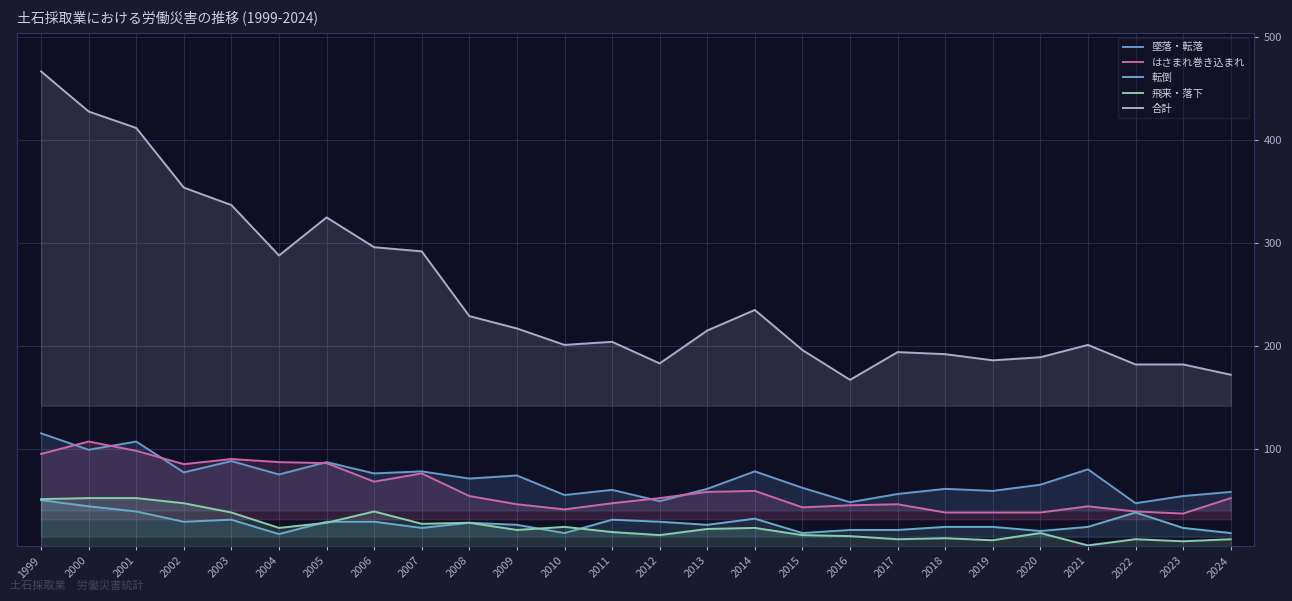

Reading left to right, list all the values displayed in this chart.

墜落・転落: 1999=115	2000=99	2001=107	2002=77	2003=88	2004=75	2005=87	2006=76	2007=78	2008=71	2009=74	2010=55	2011=60	2012=49	2013=61	2014=78	2015=62	2016=48	2017=56	2018=61	2019=59	2020=65	2021=80	2022=47	2023=54	2024=58
はさまれ巻き込まれ: 1999=95	2000=107	2001=98	2002=85	2003=90	2004=87	2005=86	2006=68	2007=76	2008=54	2009=46	2010=41	2011=47	2012=52	2013=58	2014=59	2015=43	2016=45	2017=46	2018=38	2019=38	2020=38	2021=44	2022=39	2023=37	2024=52
転倒: 1999=50	2000=44	2001=39	2002=29	2003=31	2004=17	2005=29	2006=29	2007=23	2008=28	2009=26	2010=18	2011=31	2012=29	2013=26	2014=32	2015=18	2016=21	2017=21	2018=24	2019=24	2020=20	2021=24	2022=38	2023=23	2024=18
飛来・落下: 1999=51	2000=52	2001=52	2002=47	2003=38	2004=23	2005=28	2006=39	2007=27	2008=28	2009=21	2010=24	2011=19	2012=16	2013=22	2014=23	2015=16	2016=15	2017=12	2018=13	2019=11	2020=18	2021=6	2022=12	2023=10	2024=12
合計: 1999=467	2000=428	2001=412	2002=354	2003=337	2004=288	2005=325	2006=296	2007=292	2008=229	2009=217	2010=201	2011=204	2012=183	2013=215	2014=235	2015=196	2016=167	2017=194	2018=192	2019=186	2020=189	2021=201	2022=182	2023=182	2024=172